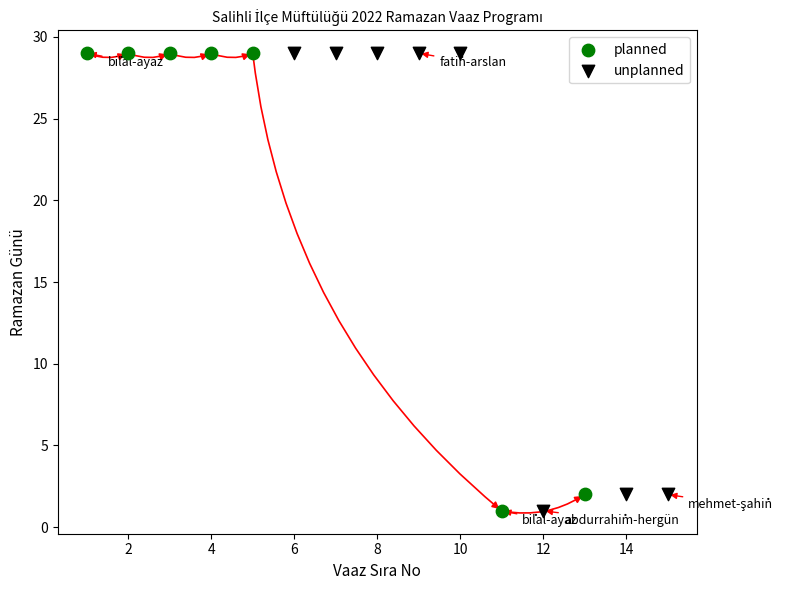

What are all the series names shown in the legend?

planned, unplanned